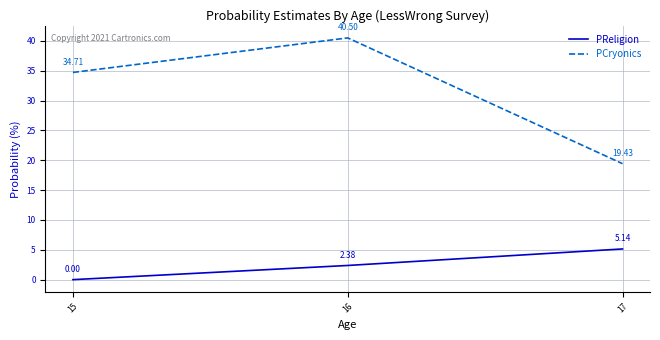

What is the difference between the PCryonics values at 15 and 16?

5.8